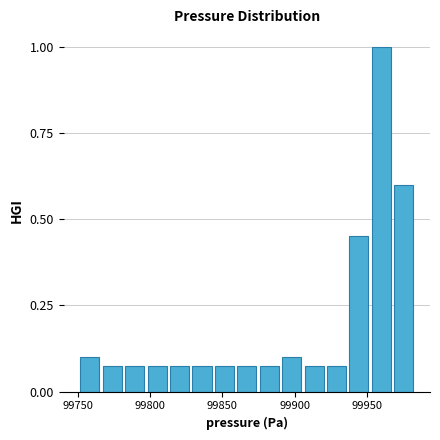

Read against the x-axis, roughly where is the centre of the tallest bar?

99960